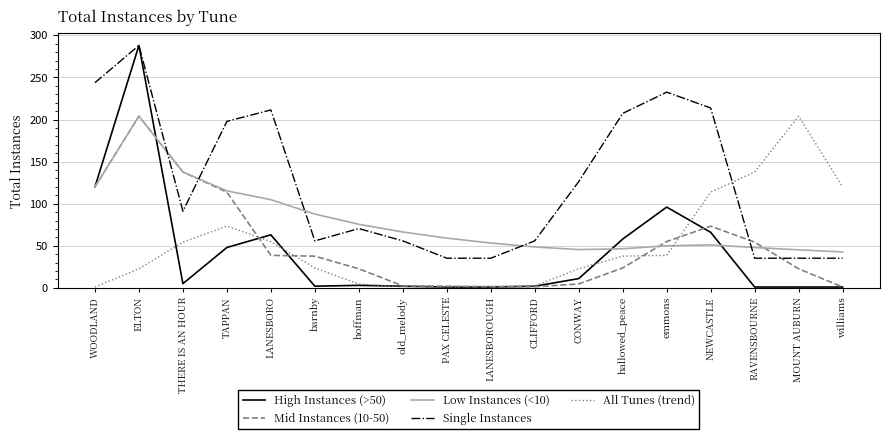

What is the sum of all Low Instances (<10) values?

1401.2